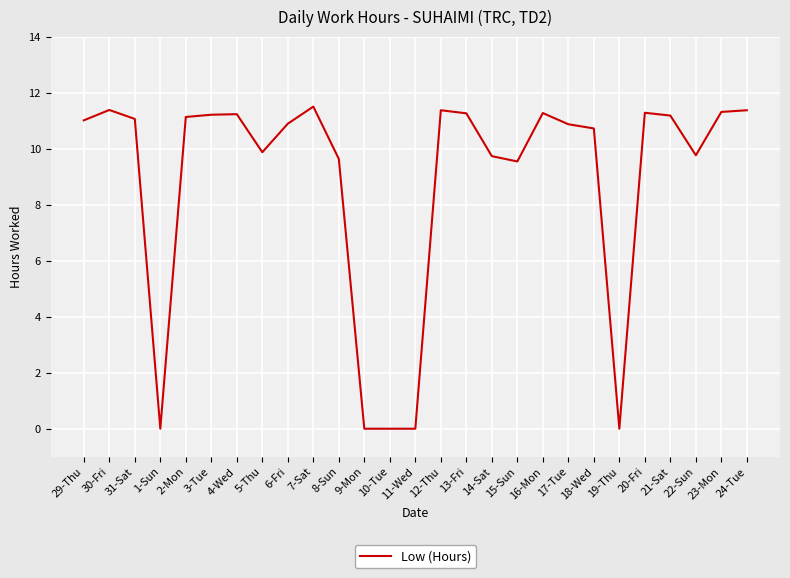

How many distinct data groups are displayed?

1